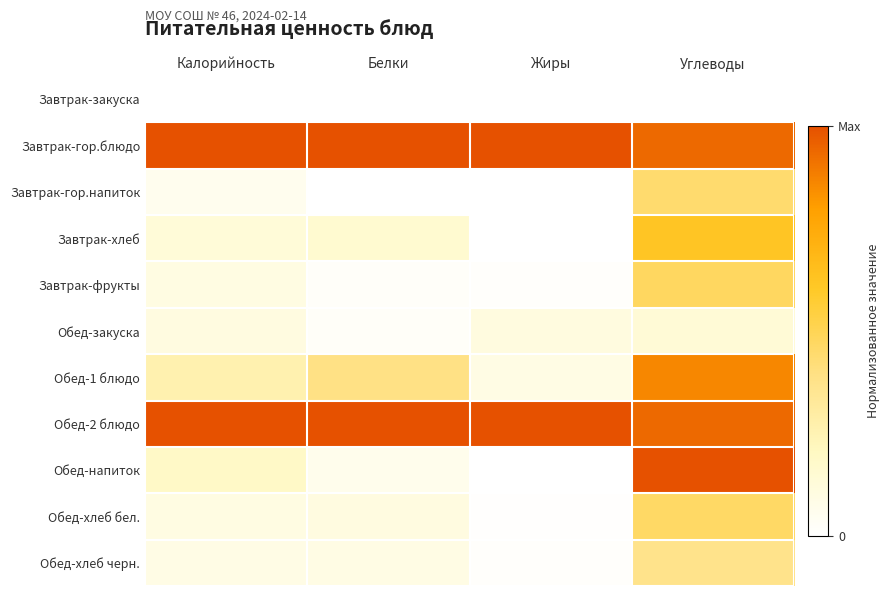

Which series has the largest total across all categories?

Завтрак-гор.блюдо